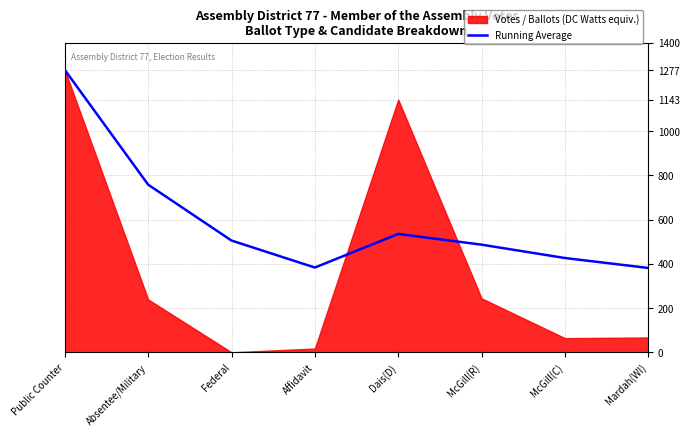

How many categories are shown in the chart?

8